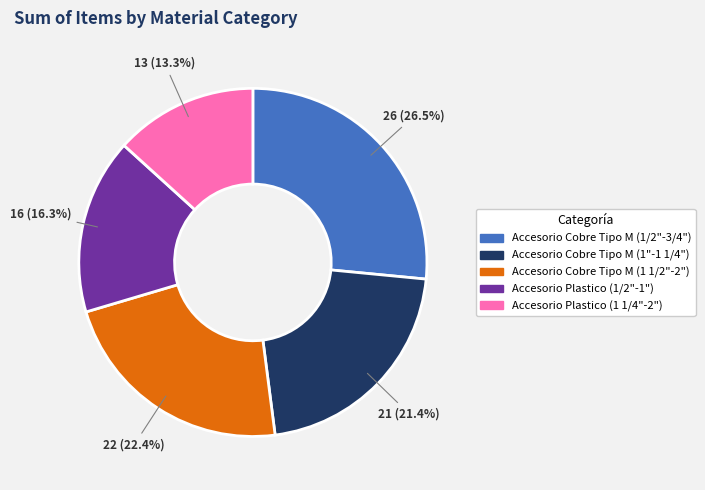

Is there a majority slice in this chart?

No